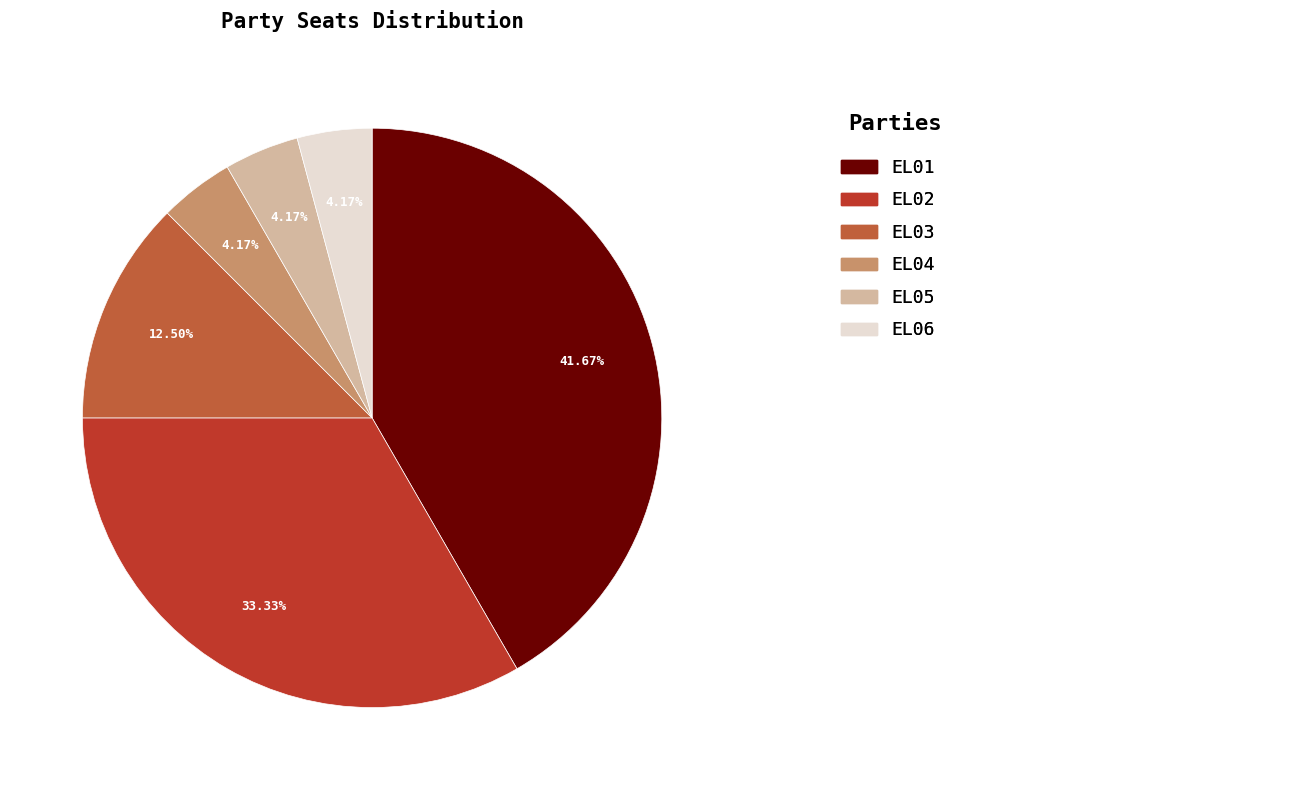

Is there any slice that represents more than half of the pie?

No